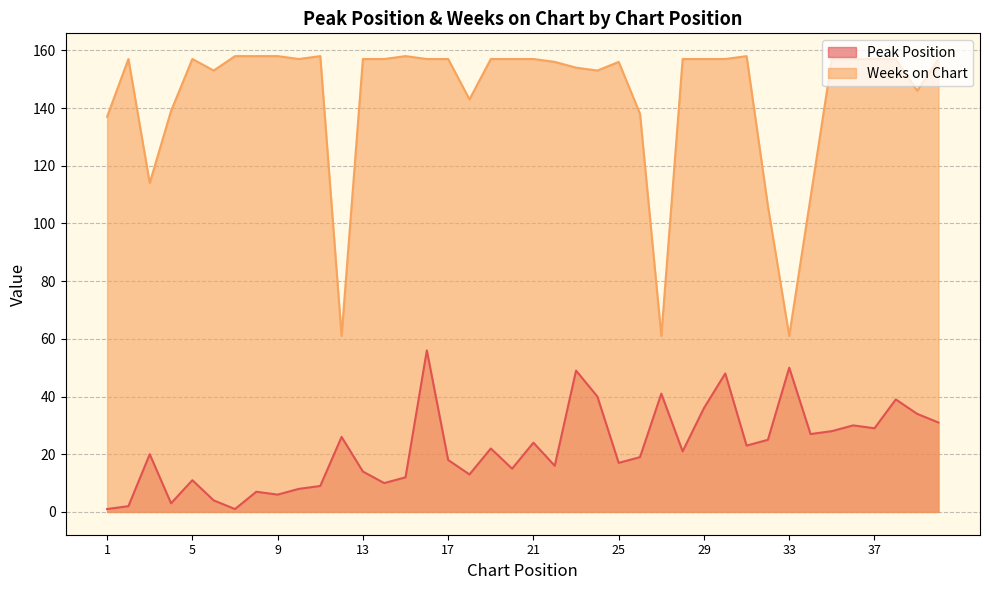

Which has a higher value, 35 or 26?

35